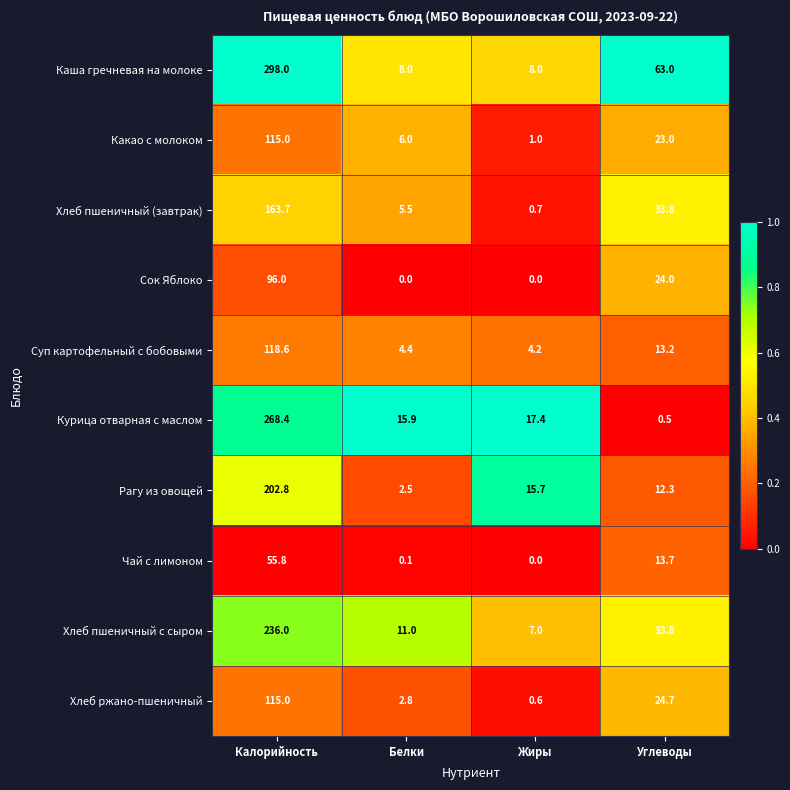

What is the difference between the maximum and second lowest values in the Хлеб пшеничный (завтрак) series?

158.2